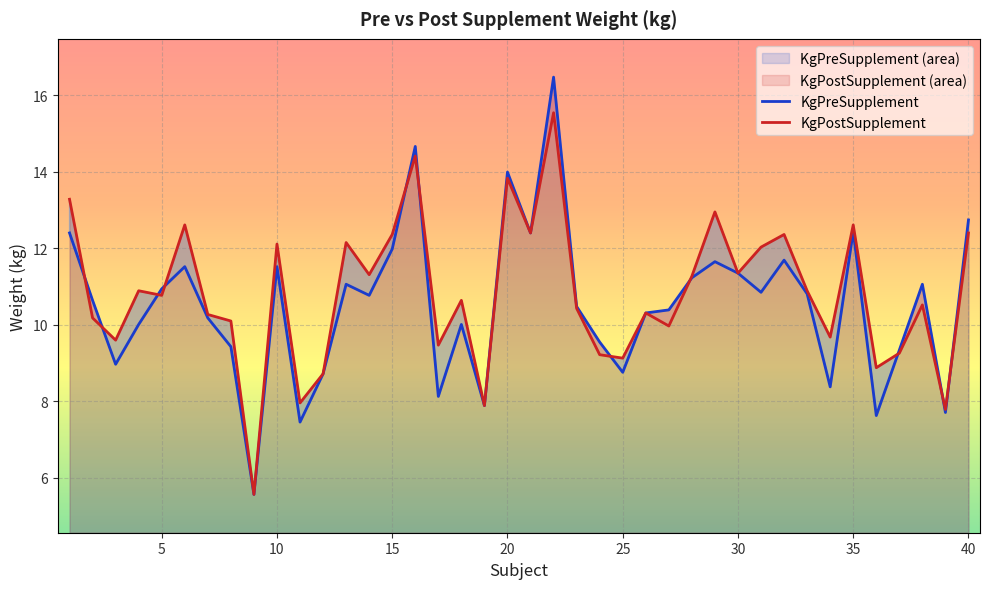

Where is the first local maximum for KgPreSupplement?

6